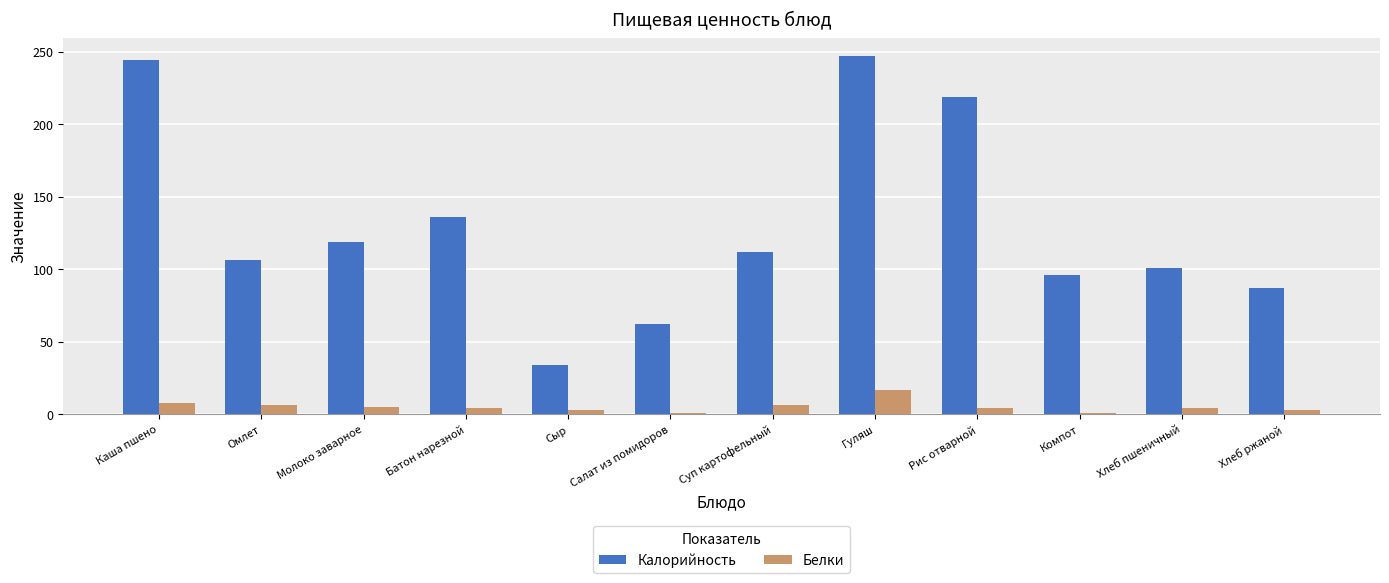

What is the smallest value displayed?

1